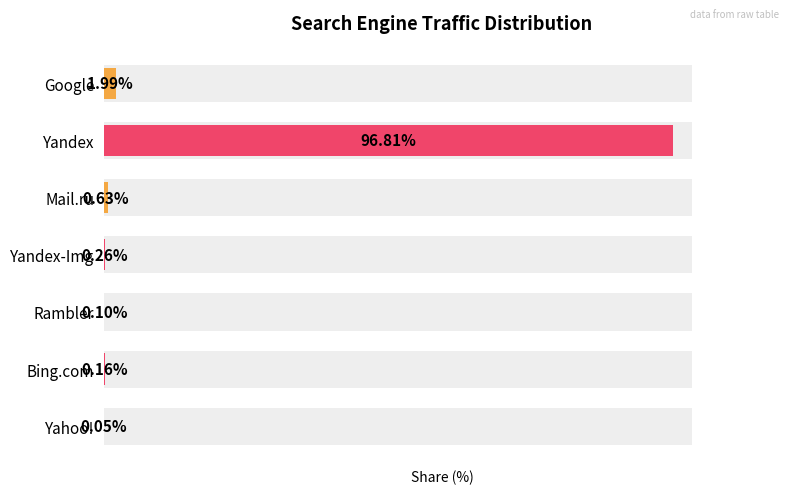

What is the change in value from Mail.ru to Yandex-Img?

-0.4